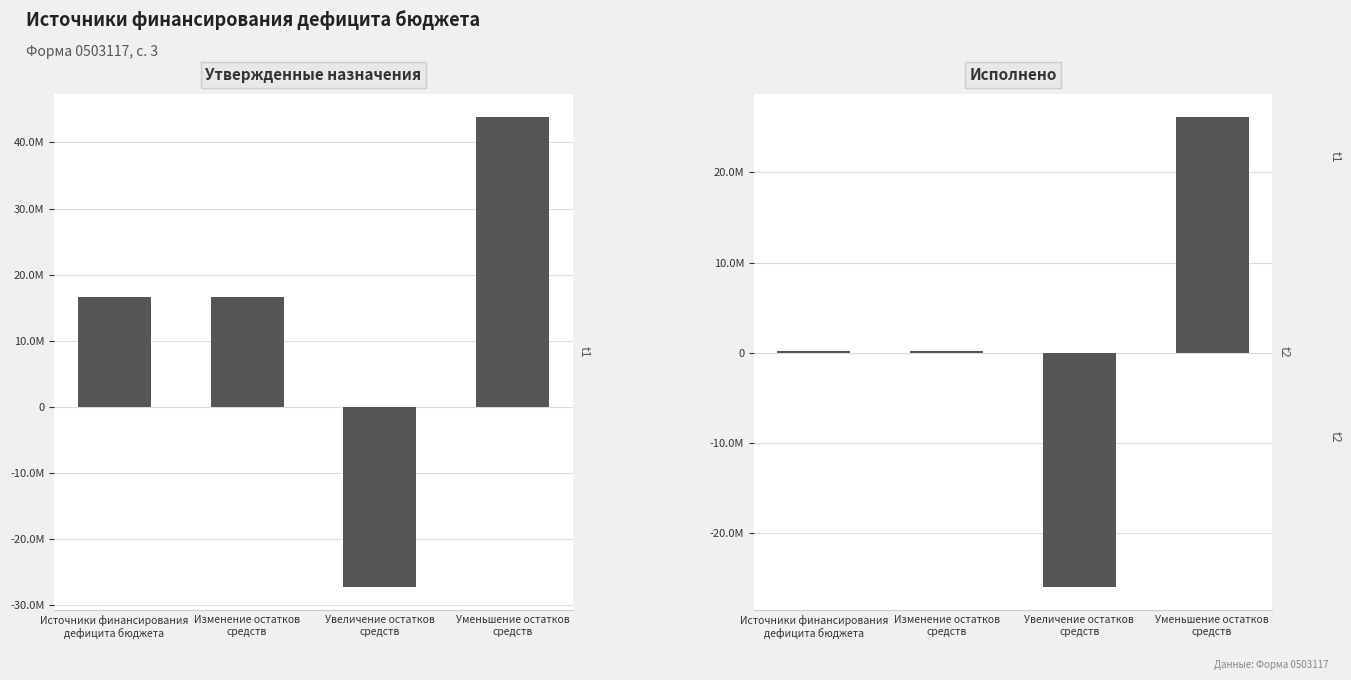

At how many categories does at least one series exceed 30942734?

1